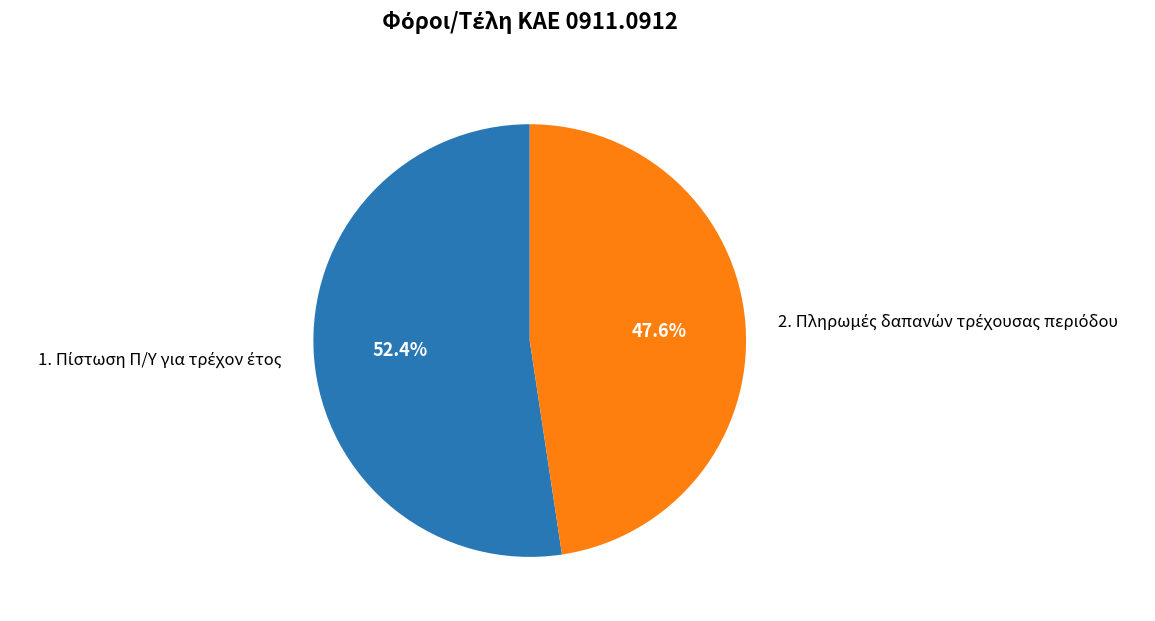

Does any single category account for the majority?

Yes